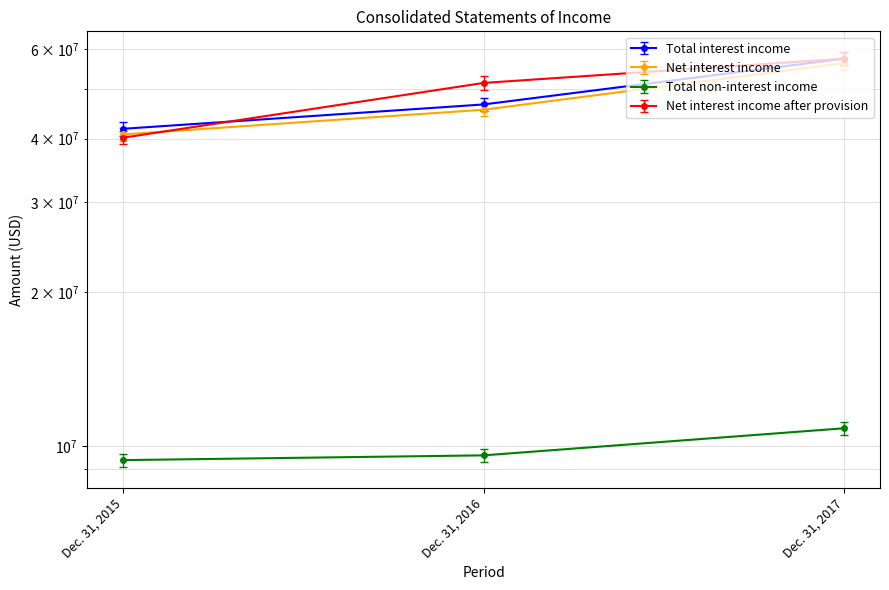

What is the sum of all Net interest income values?

138316180